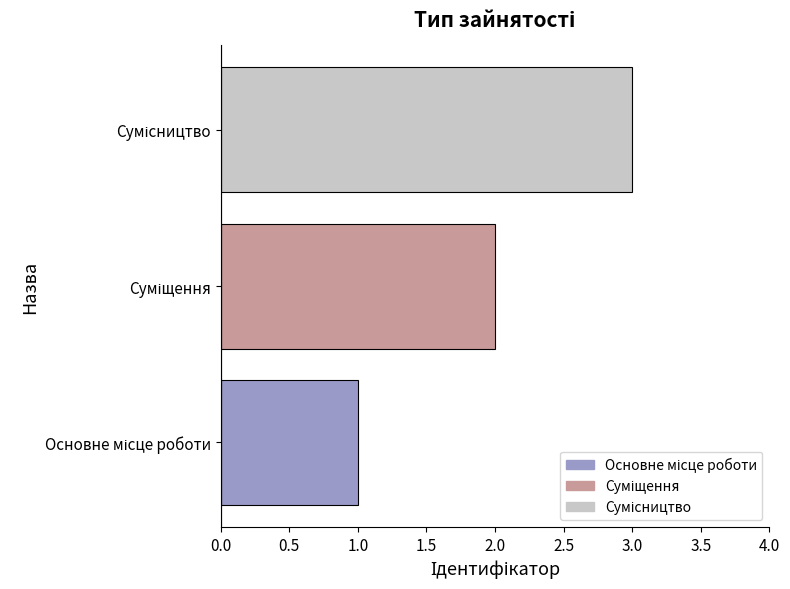

Are the bars horizontal?

Yes